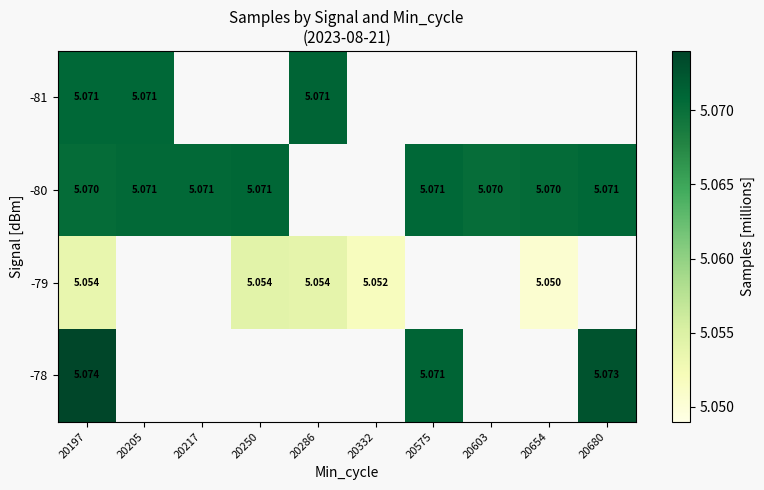

Is it true that -79 equals 6.6 at 20250?

False